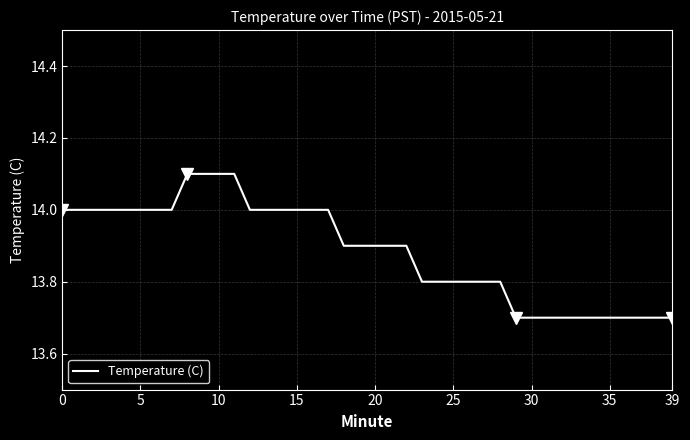

What is the highest value of the Temperature (C) series?

14.1